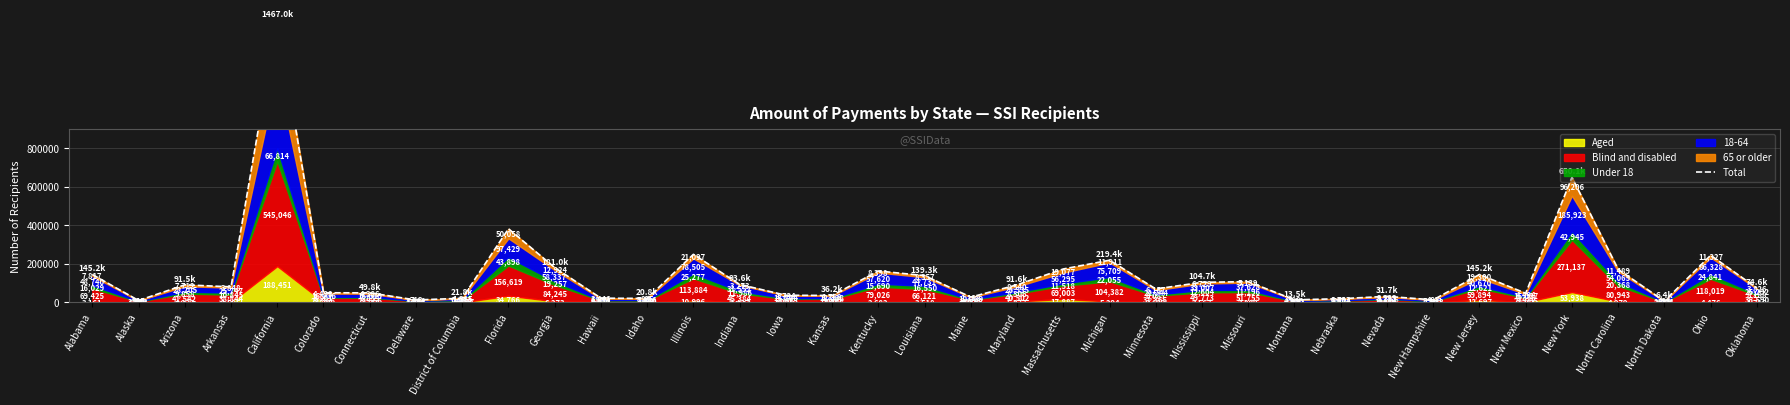

Does the chart have visible grid lines?

Yes